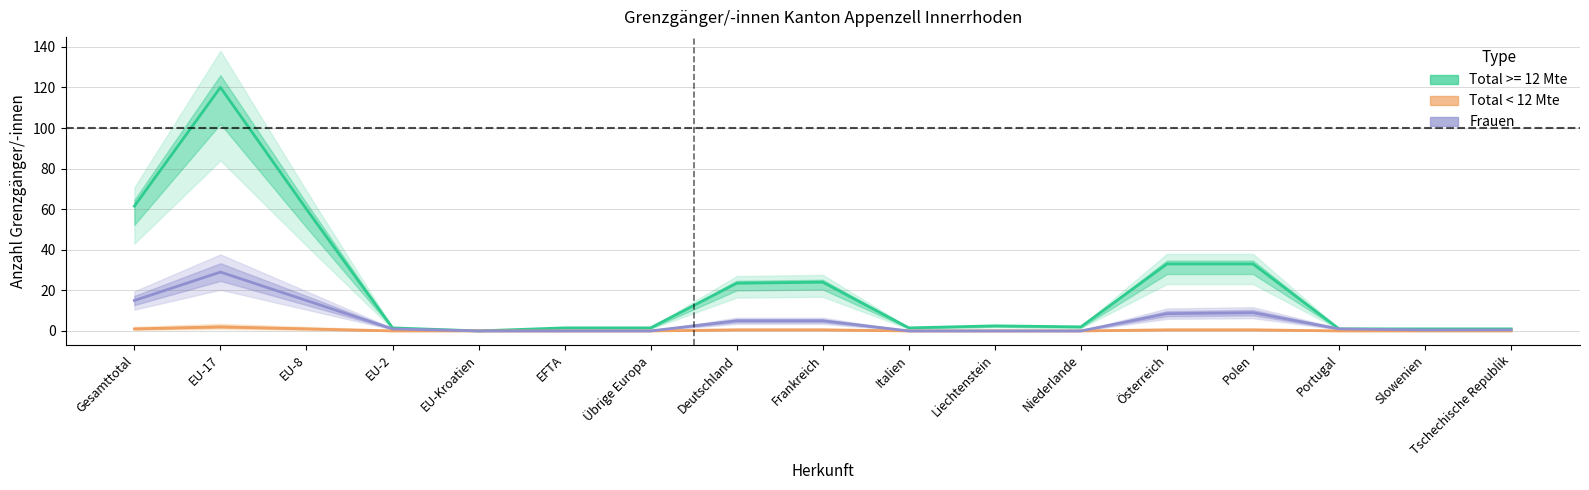

Reading left to right, what are all the values shown in this chart?

Total < 12 Mte: 1.0	2.0	1.0	0.0	0.0	0.0	0.0	0.5	0.5	0.0	0.0	0.0	0.5	0.5	0.0	0.0	0.0
Frauen: 15.0	29.0	15.0	1.0	0.0	0.0	0.0	5.0	5.0	0.0	0.0	0.0	8.5	9.0	1.0	0.5	0.5